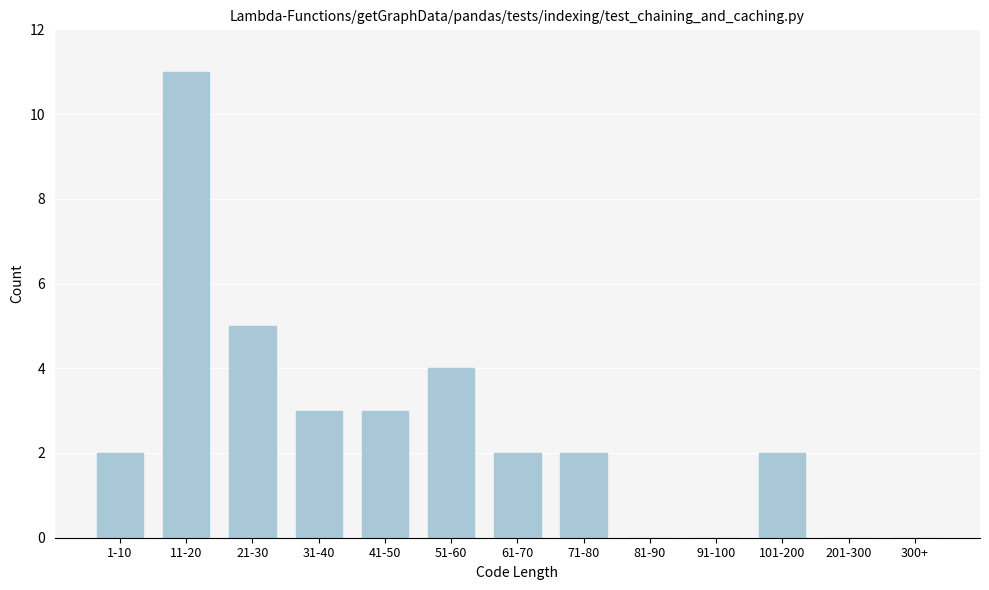

Reading right to left, what are all the values shown in this chart?

300+=0	201-300=0	101-200=2	91-100=0	81-90=0	71-80=2	61-70=2	51-60=4	41-50=3	31-40=3	21-30=5	11-20=11	1-10=2